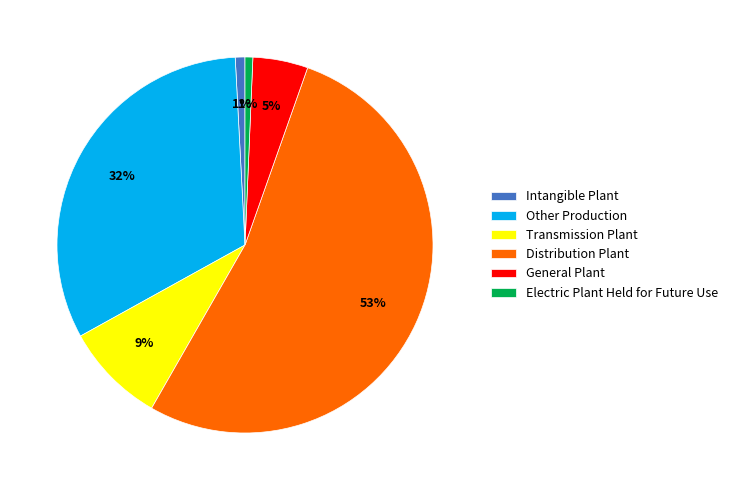

Combined, do Distribution Plant and Intangible Plant account for over 50%?

Yes